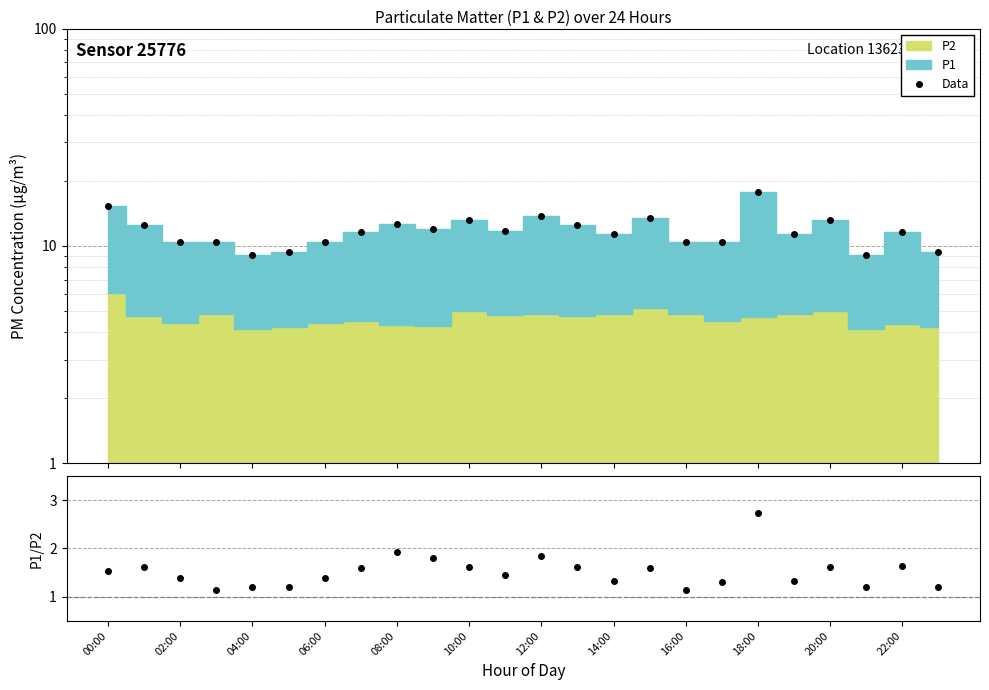

True or false: P1/P2 and Data intersect in this chart.

False